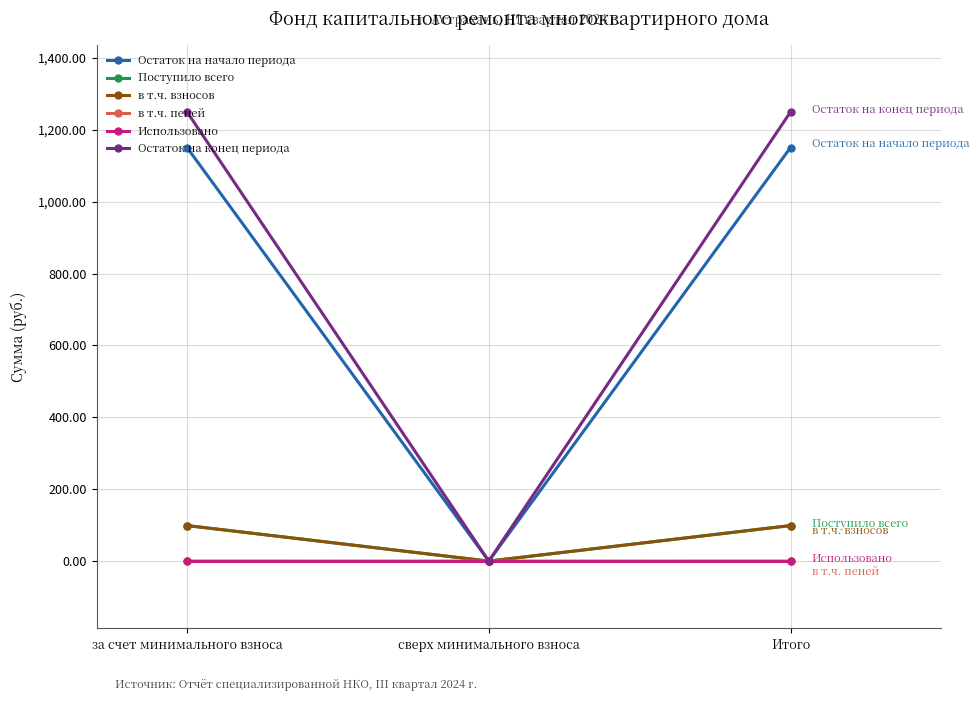

How many values in в т.ч. взносов are above zero?

2